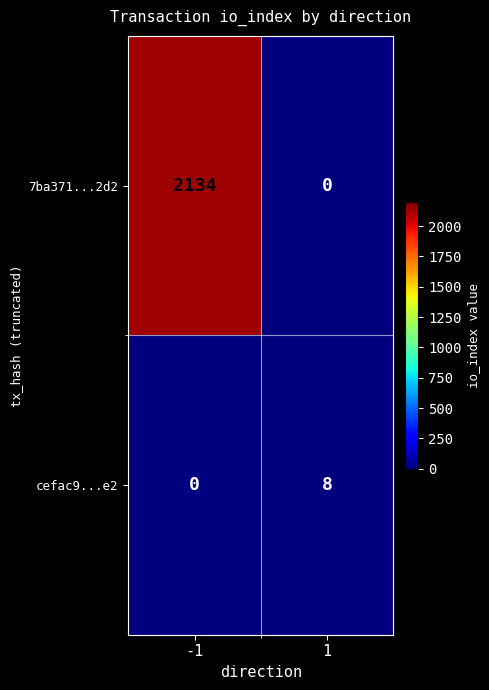

What is the approximate value of cefac9...e2 at 1?

8